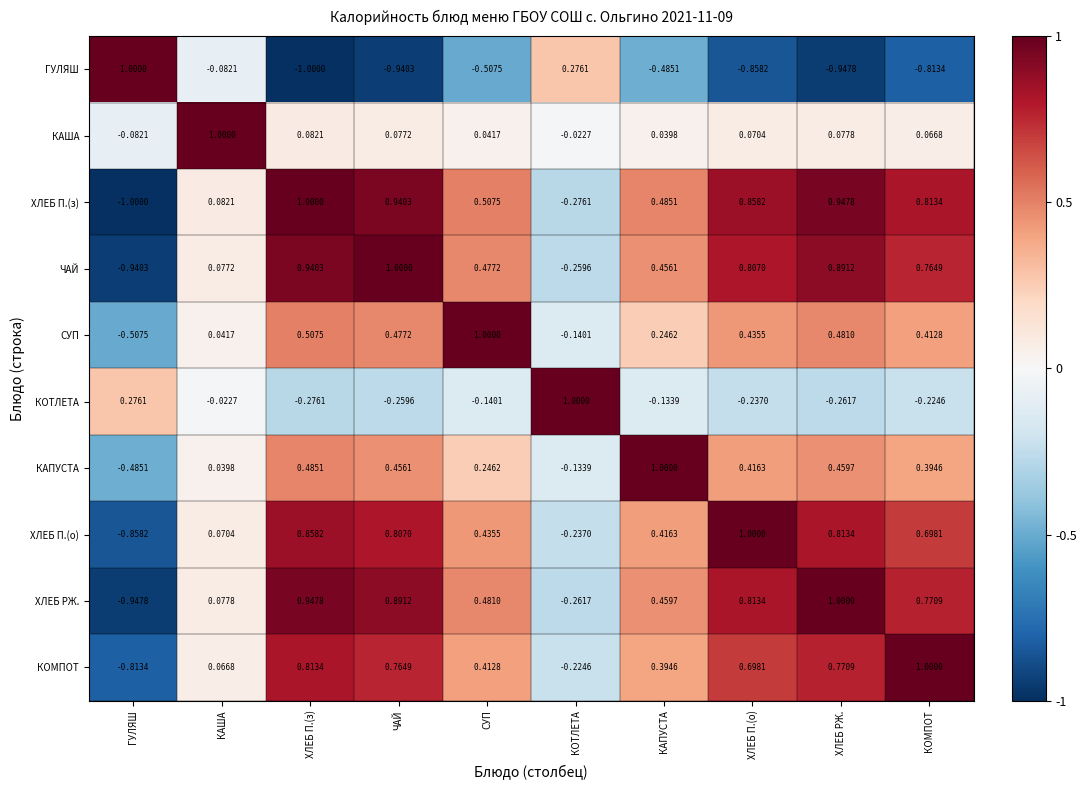

What is the minimum value shown in the chart?

-1.0